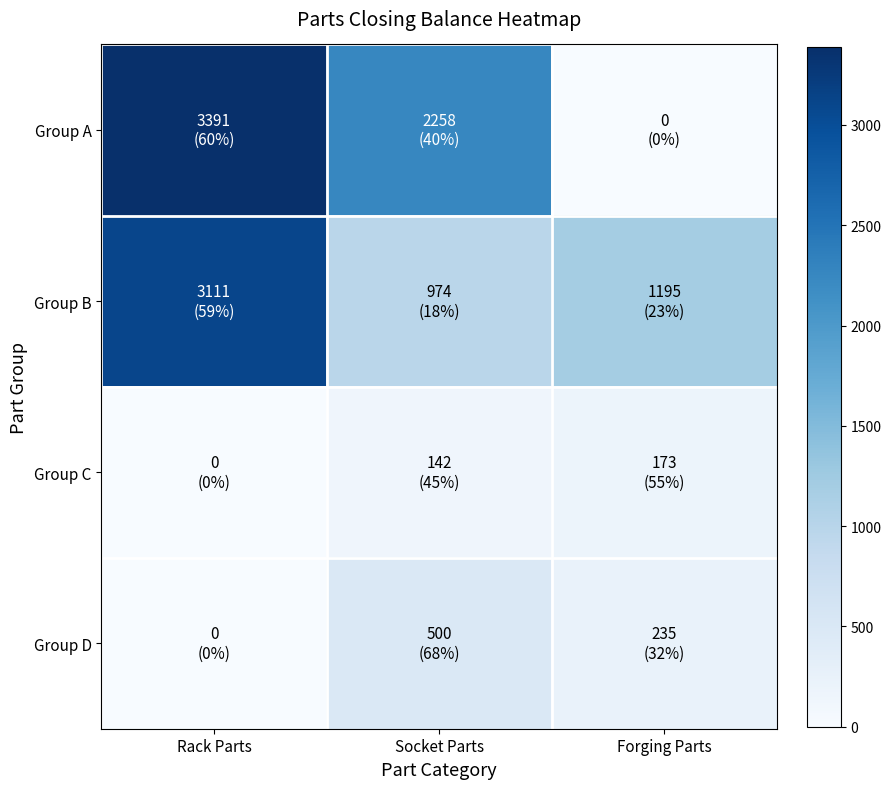

Reading left to right, list all the values displayed in this chart.

Group A: Rack Parts=3391	Socket Parts=2258	Forging Parts=0
Group B: Rack Parts=3111	Socket Parts=974	Forging Parts=1195
Group C: Rack Parts=0	Socket Parts=142	Forging Parts=173
Group D: Rack Parts=0	Socket Parts=500	Forging Parts=235